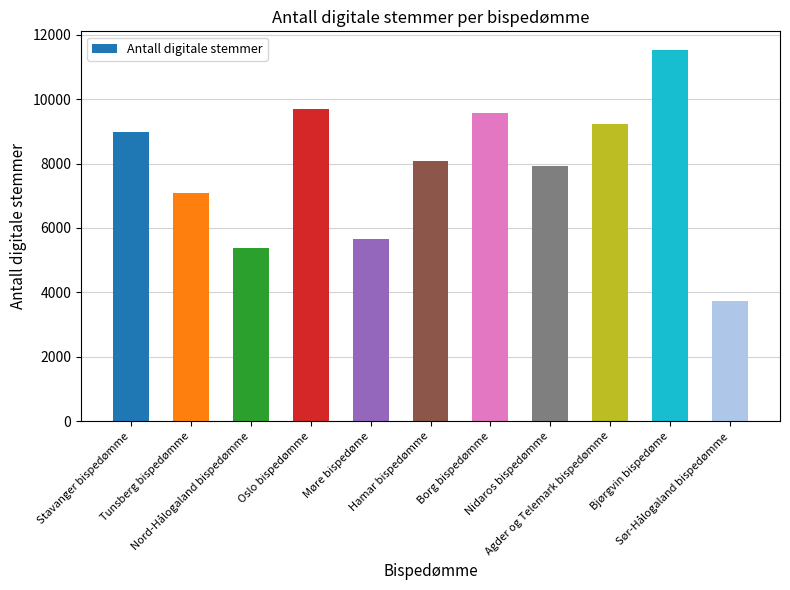

What is the greatest value displayed?

11534